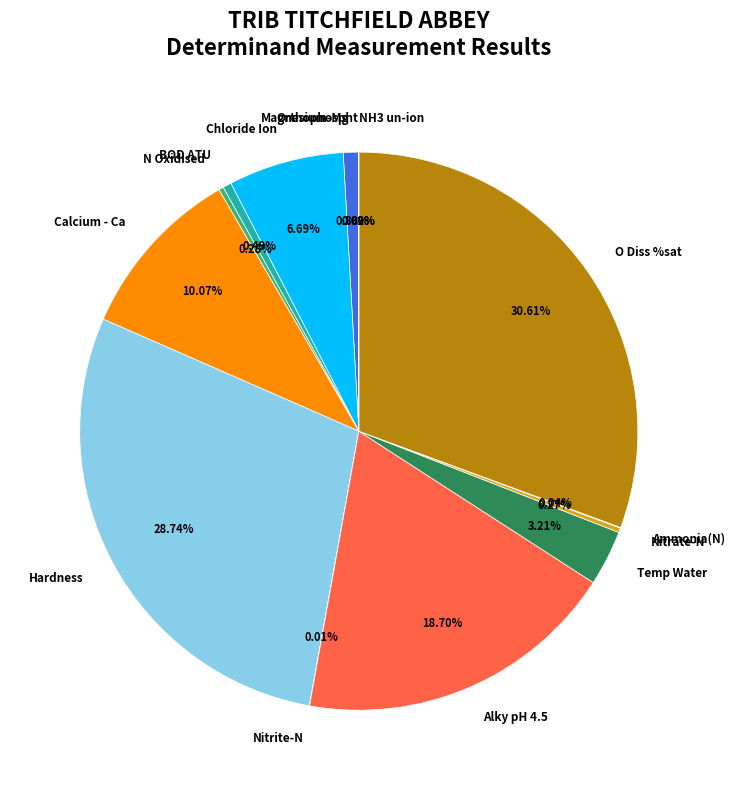

Combined, do BOD ATU and O Diss %sat account for over 50%?

No